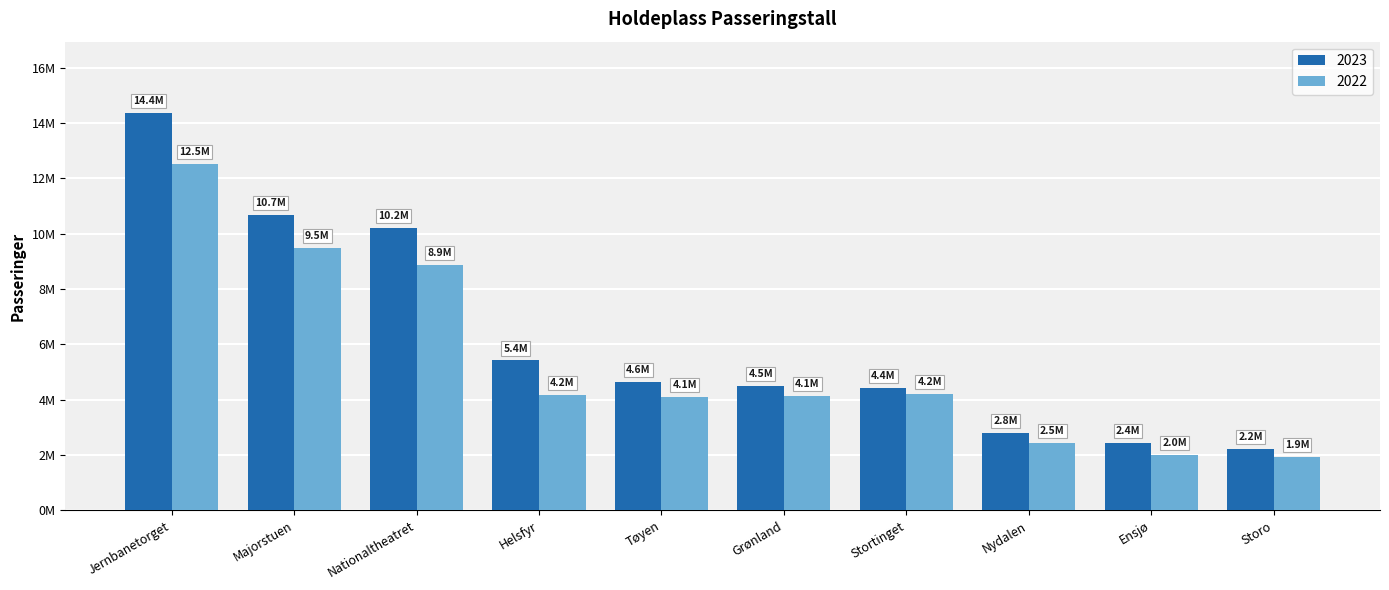

What are all the series names shown in the legend?

2023, 2022